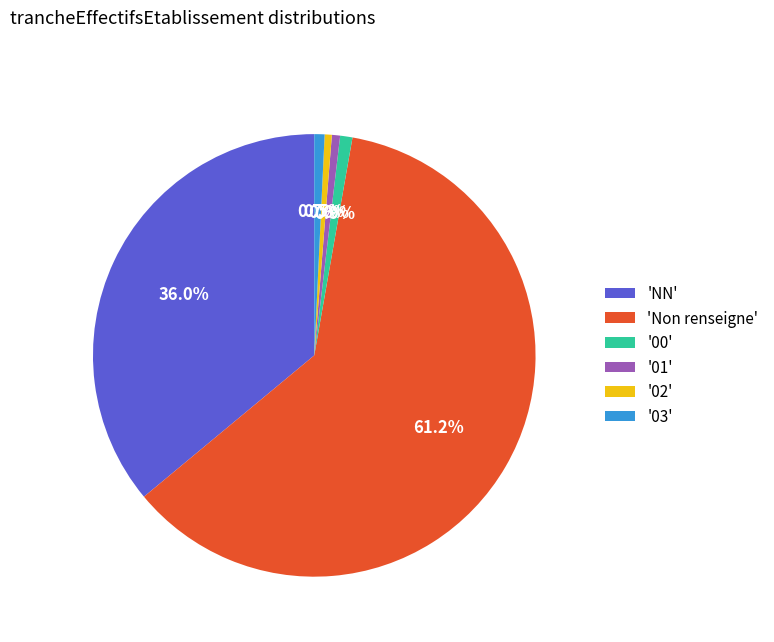

How many segments does this pie chart have?

6